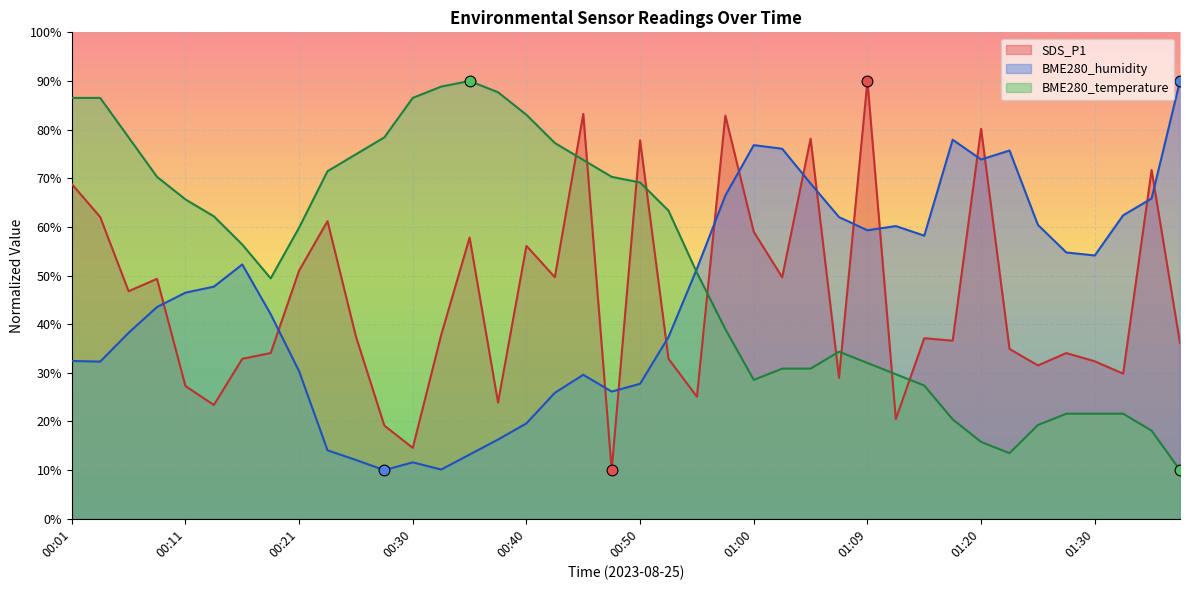

Which series contains the lowest Y value?

SDS_P1